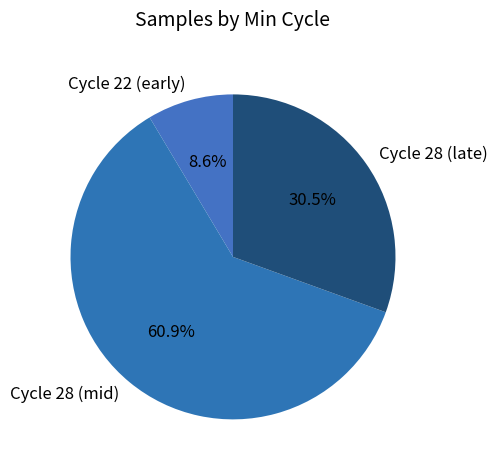

Does any single category account for the majority?

Yes